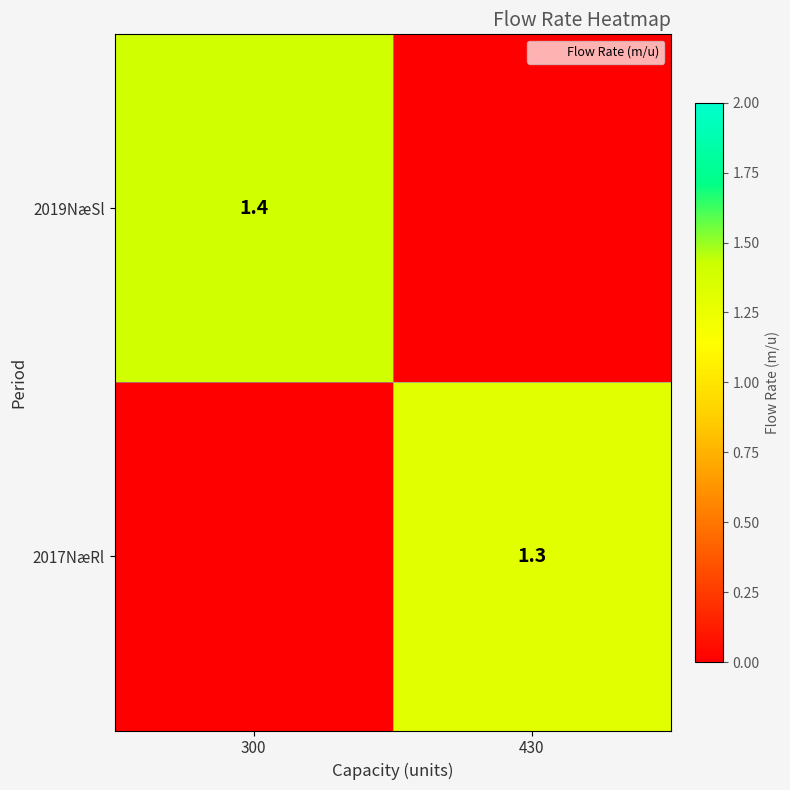

What is the sum of the 2017NæRl values at 430 and 300?

1.3